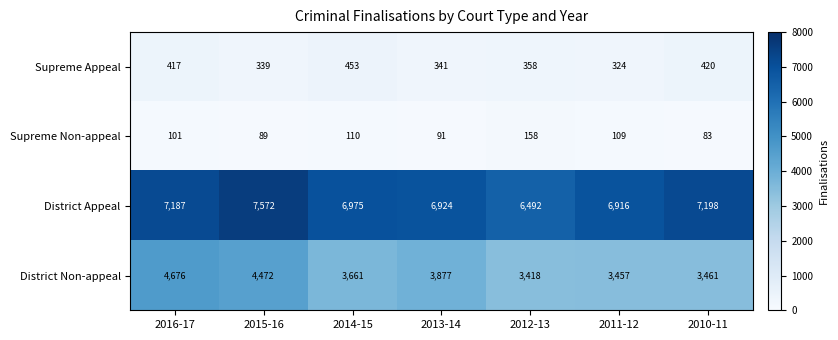

What is the sum of all District Appeal values?

49264